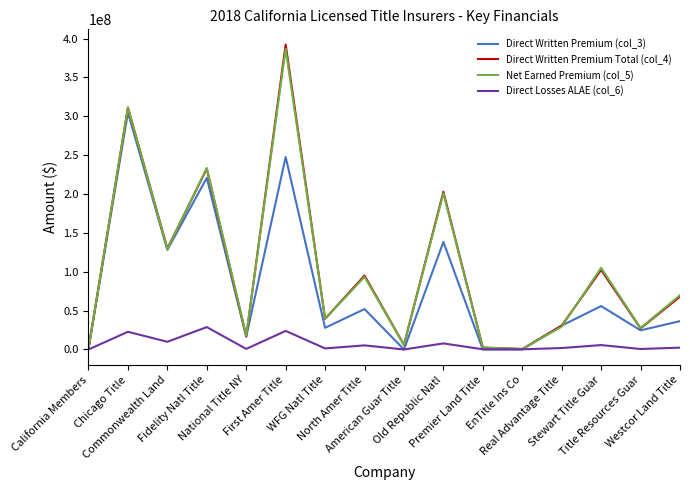

What is the maximum value shown in the chart?

392213876